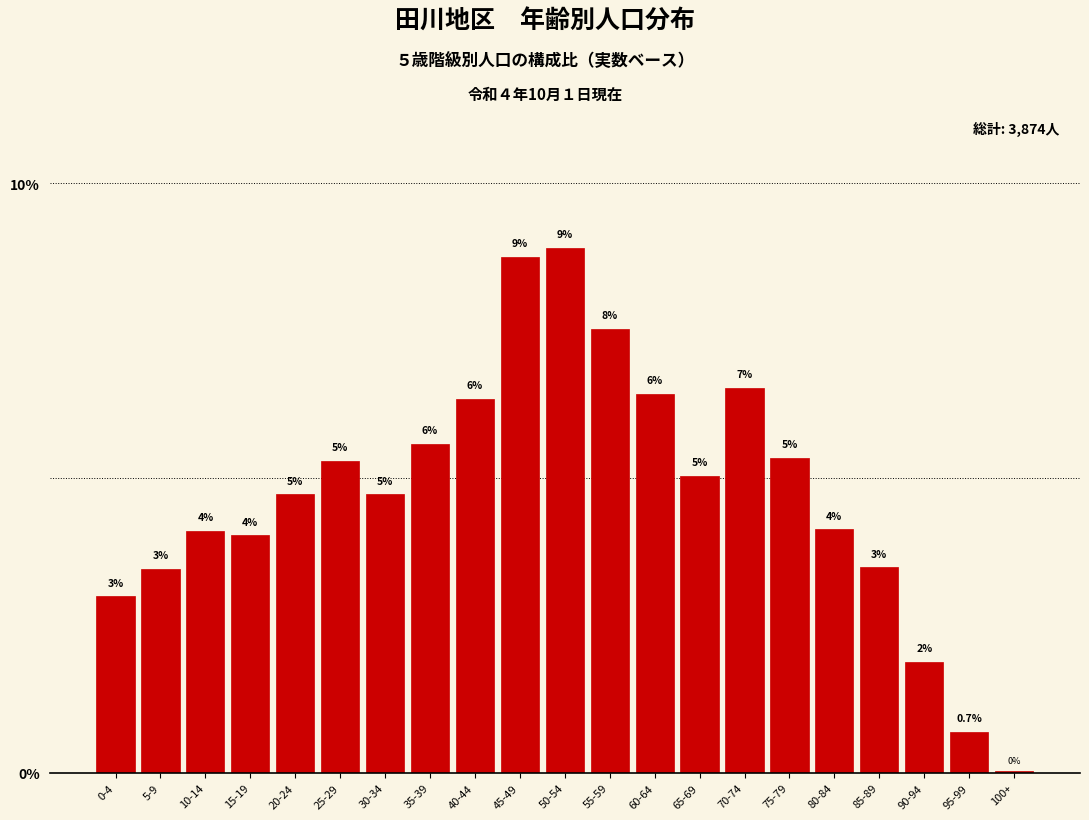

True or false: the data shows 1.6 at 0-4.

False